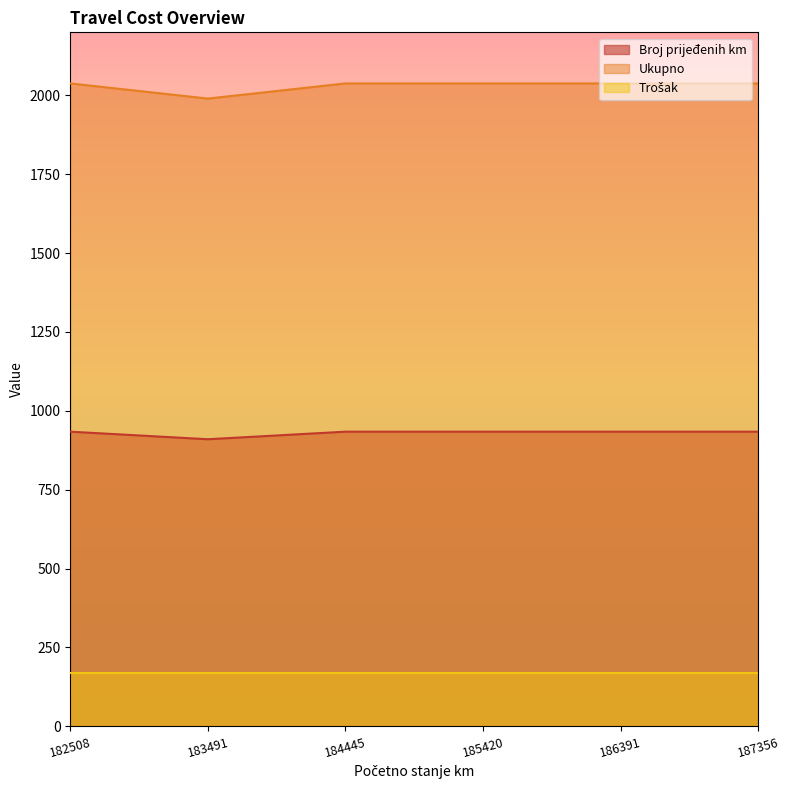

Which series changed the most between 185420 and 186391?

Broj prijeđenih km